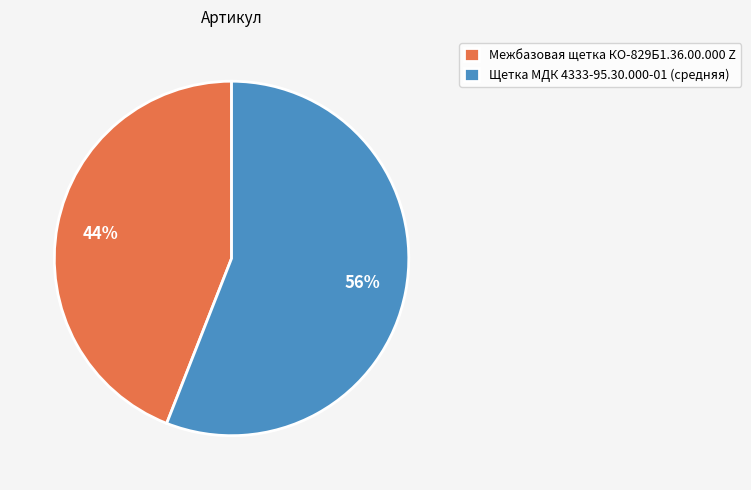

What is the majority slice?

Щетка МДК 4333-95.30.000-01 (средняя)